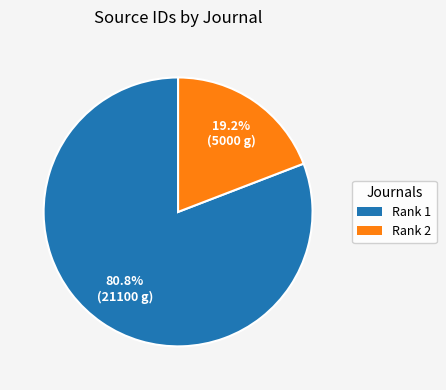

Is there any slice that represents more than half of the pie?

Yes